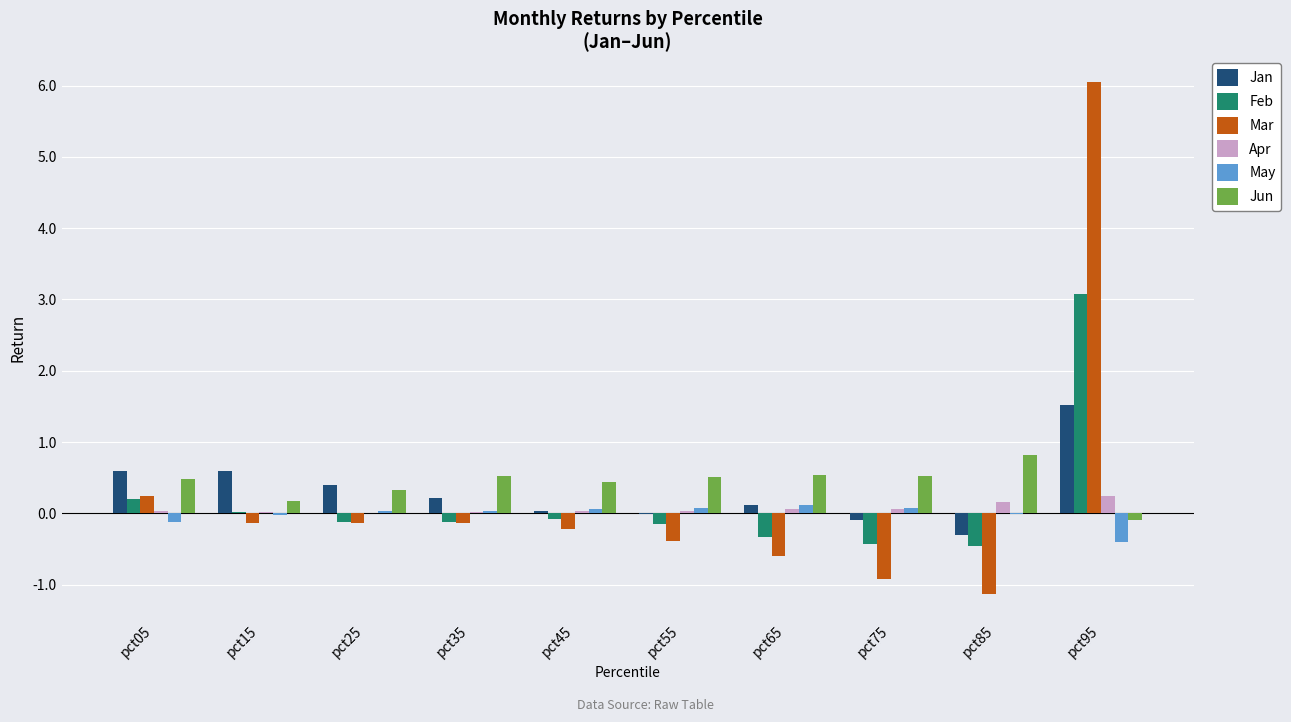

How many groups of bars are there?

10